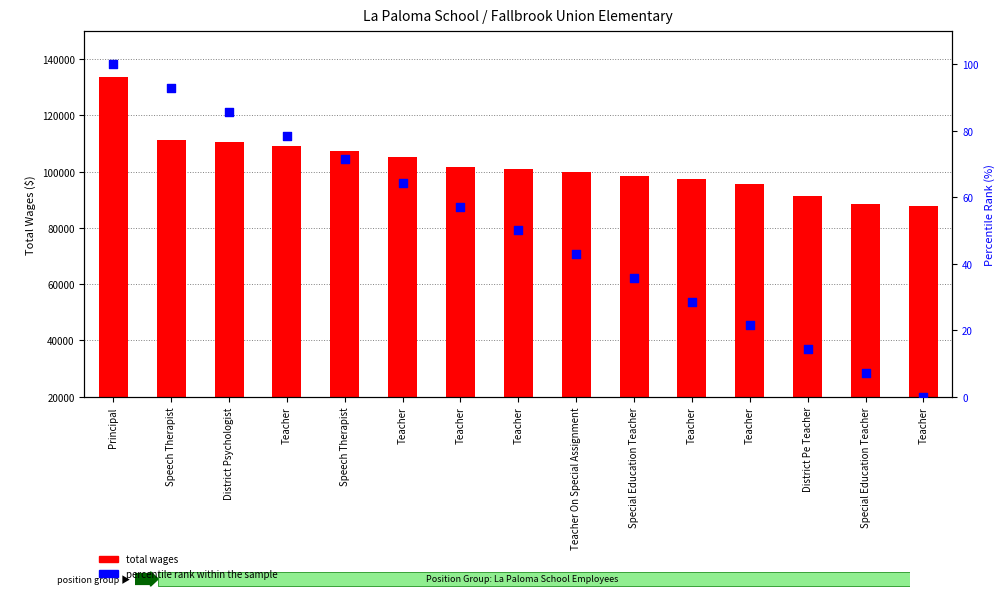

Which series contains the highest Y value?

Total Wages